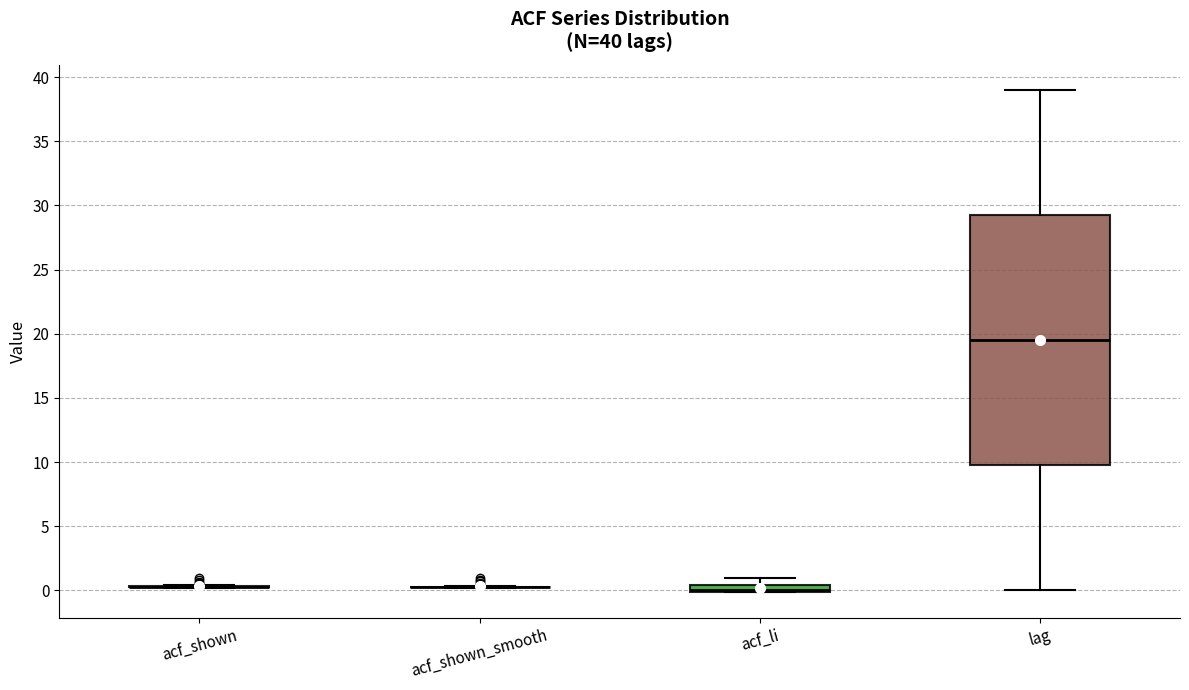

Which box is the tallest, from its lower edge to its upper edge?

lag